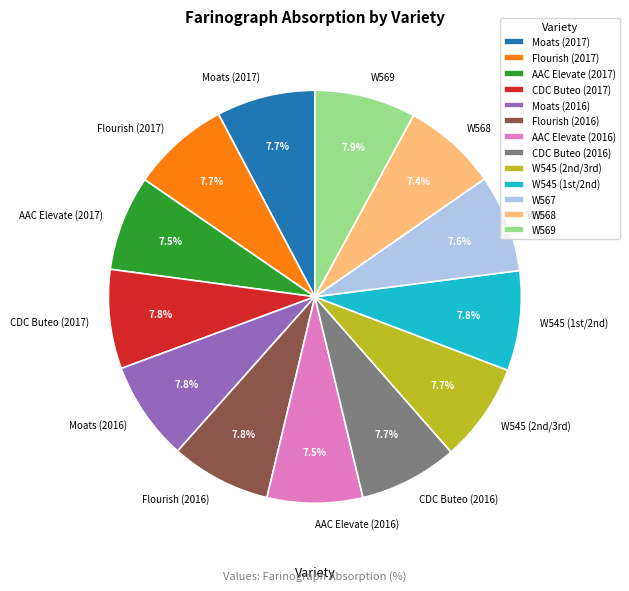

Combined, do Moats (2016) and AAC Elevate (2016) account for over 50%?

No